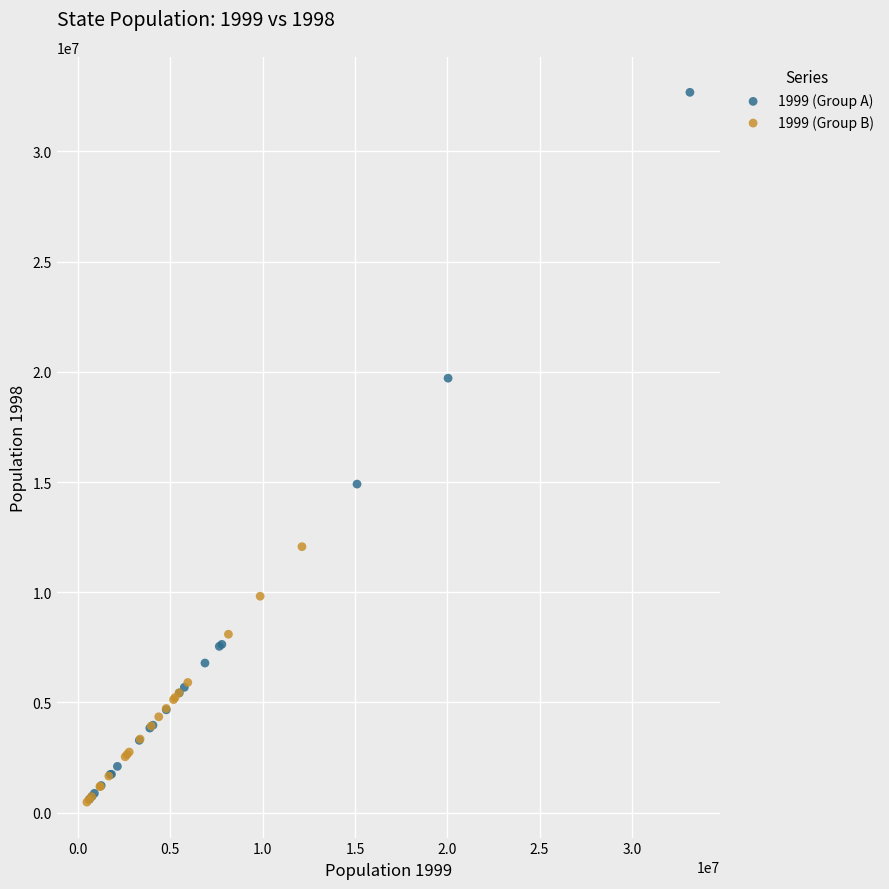

Which series reaches the maximum Y coordinate?

1999 (Group A)